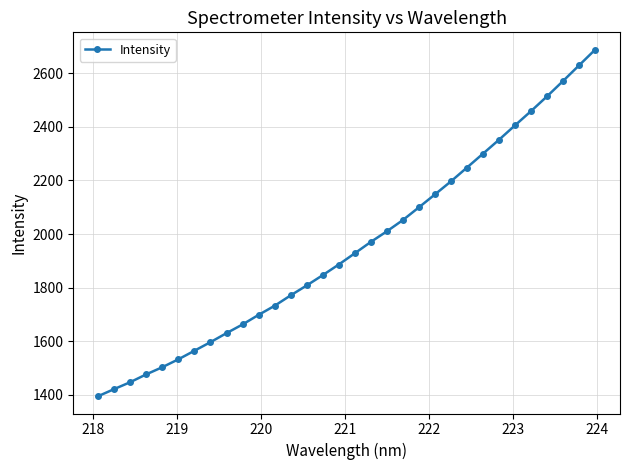

What is the difference between the maximum and minimum values?

1293.2